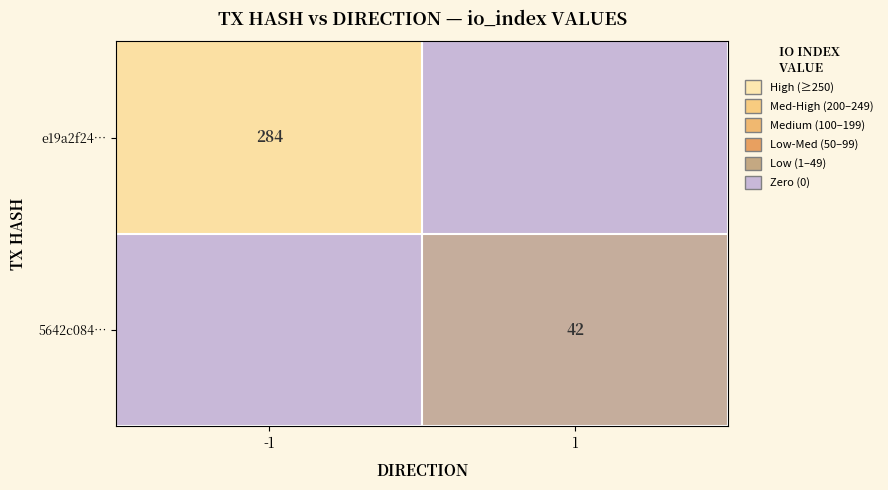

Is the value of e19a2f24… at -1 greater than the value of 5642c084… at 1?

Yes